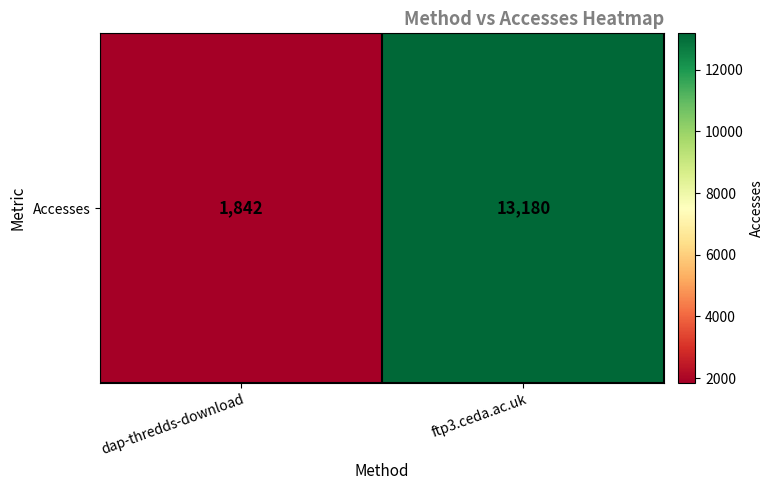

At which label is the value closest to 7511?

dap-thredds-download